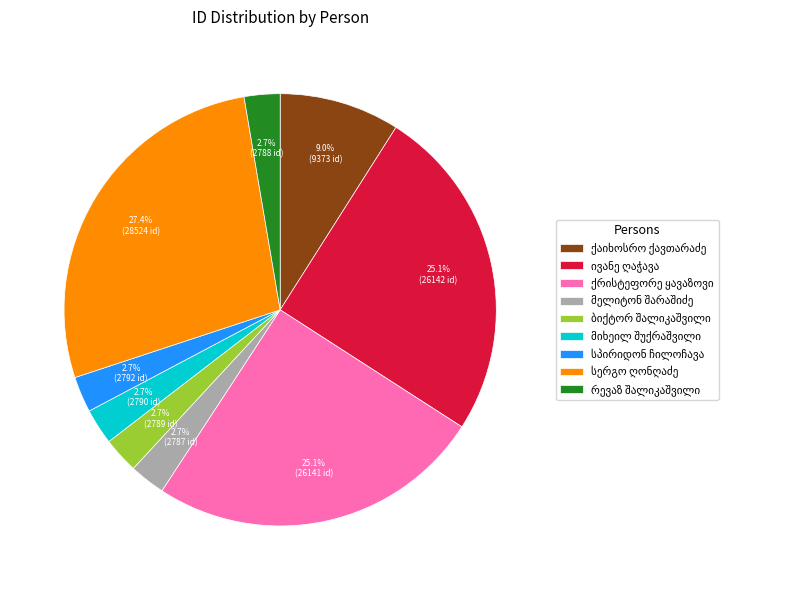

Is there a majority slice in this chart?

No